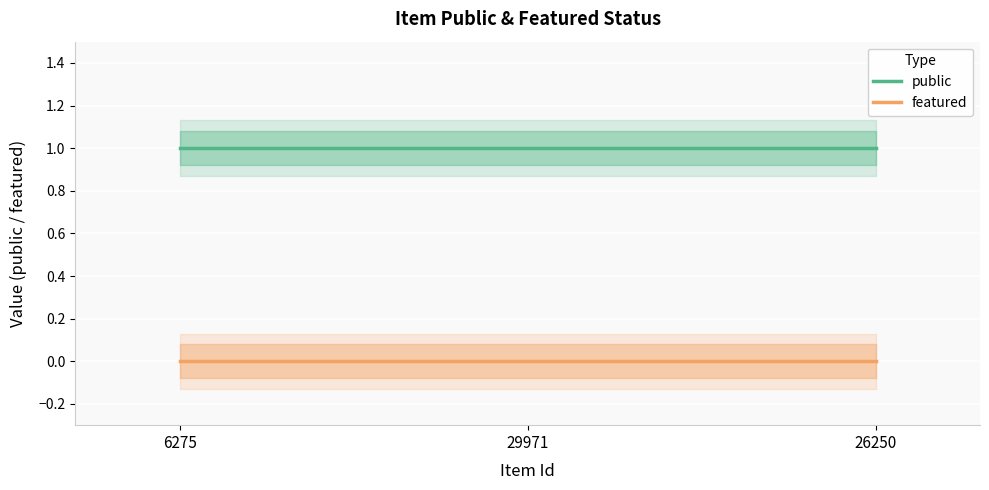

What is the total value across all series at 6275?

1